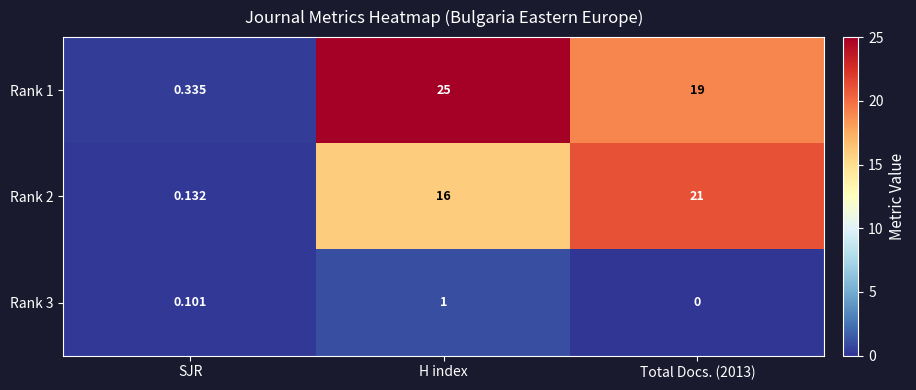

Which category has the highest value across all series?

H index